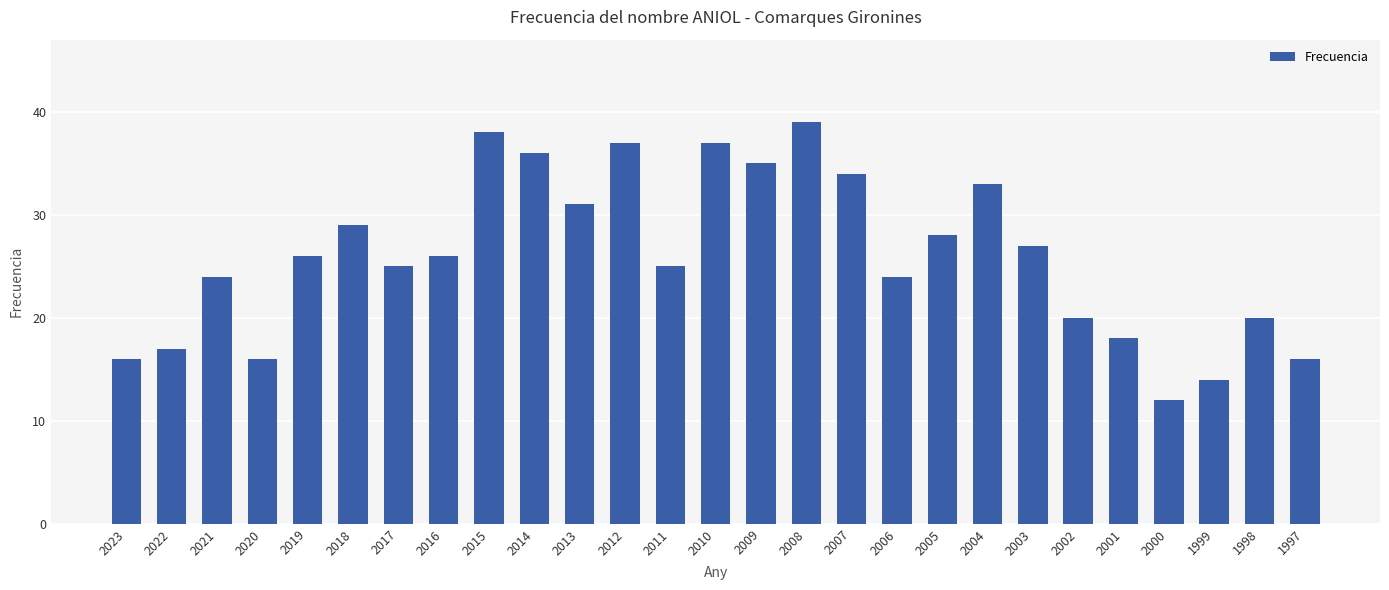

The chart shows a value of 7 at 1998. True or false?

False